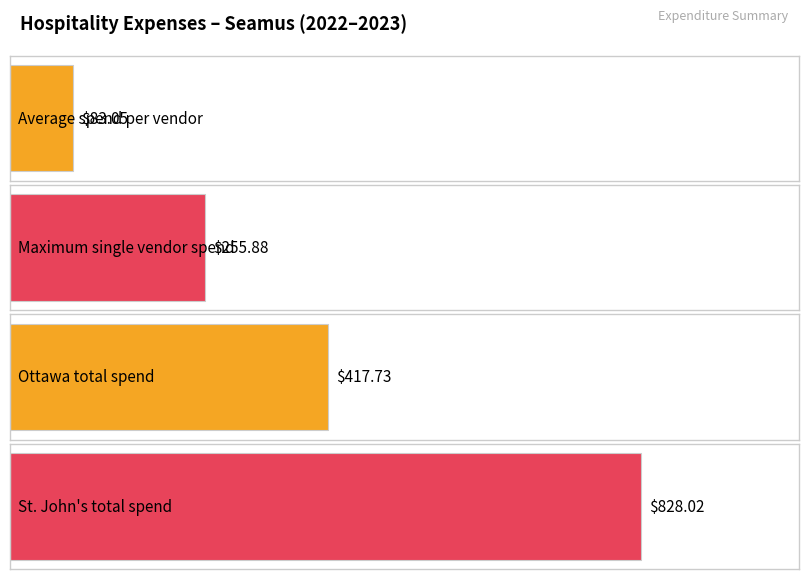

Does the chart contain any negative values?

No